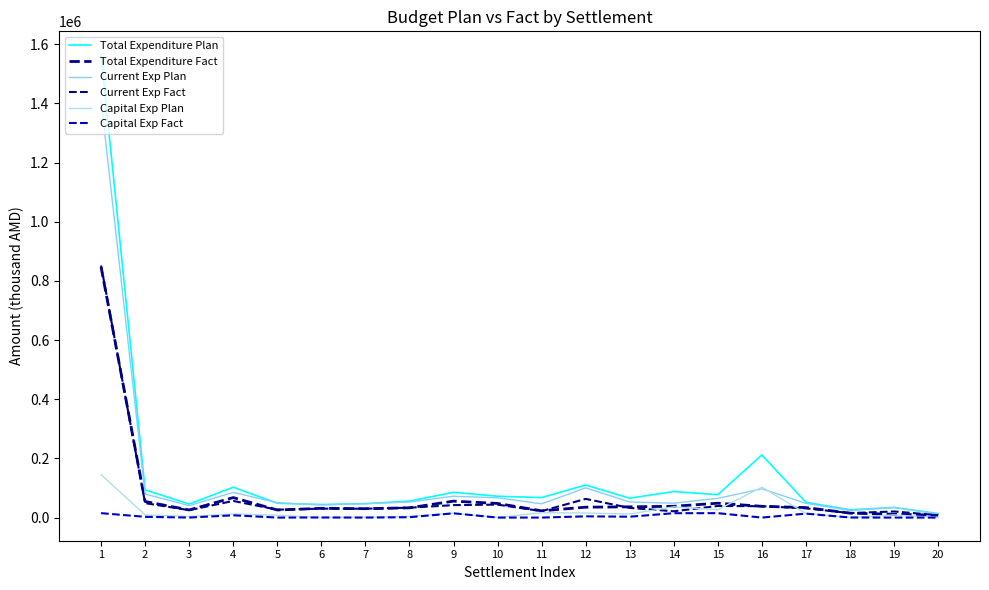

Which series has the largest range (max minus min)?

Total Expenditure Plan